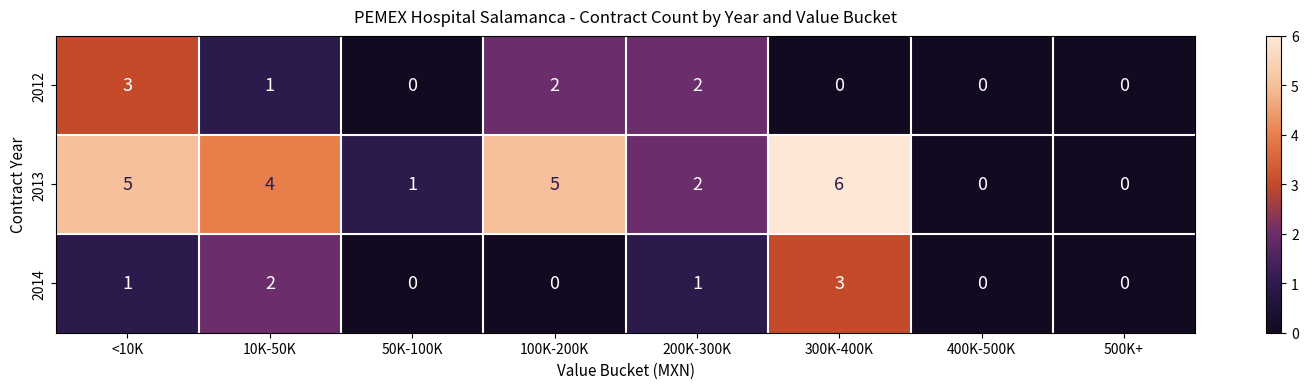

What is the total value across all series at 10K-50K?

7